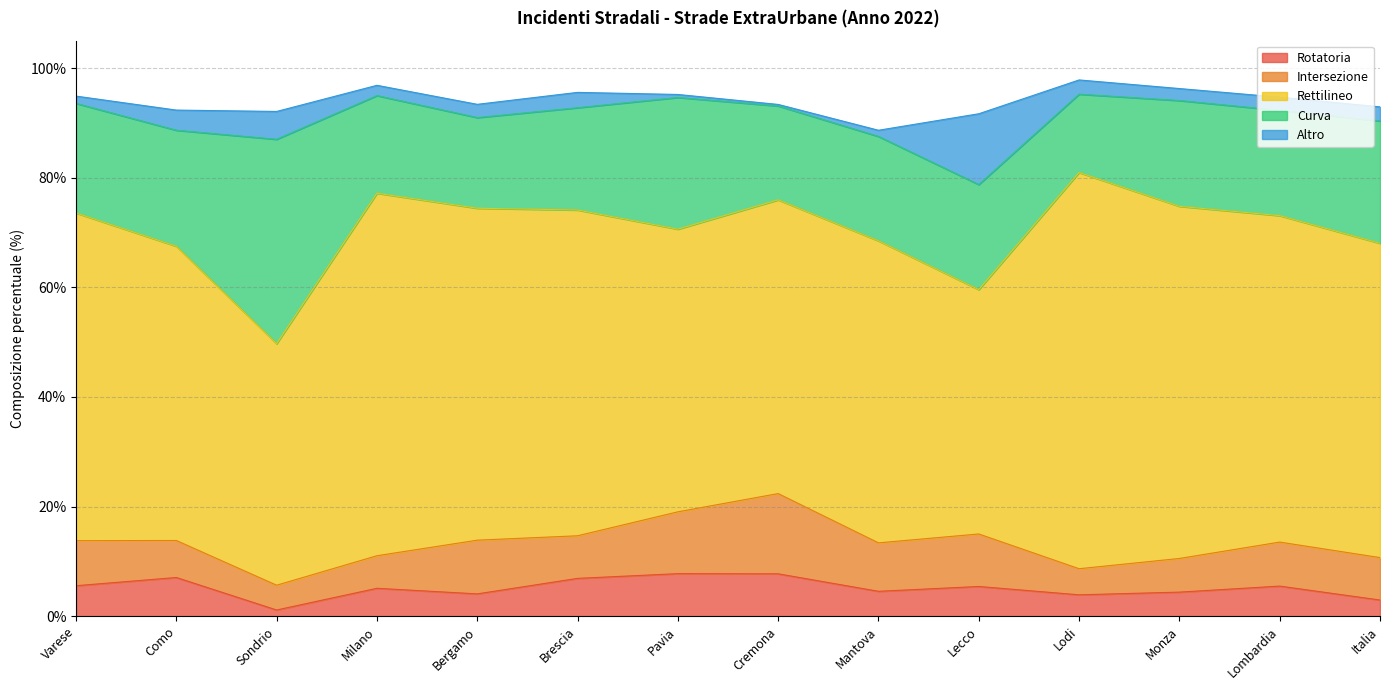

Reading left to right, list all the values displayed in this chart.

Rotatoria: Varese=5.6	Como=7.1	Sondrio=1.1	Milano=5.1	Bergamo=4.1	Brescia=6.9	Pavia=7.8	Cremona=7.7	Mantova=4.5	Lecco=5.4	Lodi=3.9	Monza=4.4	Lombardia=5.5	Italia=3.0
Intersezione: Varese=8.2	Como=6.8	Sondrio=4.5	Milano=5.9	Bergamo=9.8	Brescia=7.8	Pavia=11.3	Cremona=14.6	Mantova=8.8	Lecco=9.6	Lodi=4.8	Monza=6.1	Lombardia=8.0	Italia=7.7
Rettilineo: Varese=59.8	Como=53.7	Sondrio=44.1	Milano=66.1	Bergamo=60.6	Brescia=59.4	Pavia=51.6	Cremona=53.6	Mantova=55.1	Lecco=44.6	Lodi=72.3	Monza=64.2	Lombardia=59.6	Italia=57.3
Curva: Varese=20.0	Como=21.2	Sondrio=37.3	Milano=17.8	Bergamo=16.5	Brescia=18.7	Pavia=24.0	Cremona=17.1	Mantova=19.1	Lecco=19.2	Lodi=14.3	Monza=19.3	Lombardia=19.2	Italia=22.3
Altro: Varese=1.3	Como=3.7	Sondrio=5.1	Milano=1.9	Bergamo=2.4	Brescia=2.8	Pavia=0.6	Cremona=0.3	Mantova=1.1	Lecco=12.9	Lodi=2.6	Monza=2.2	Lombardia=2.4	Italia=2.6